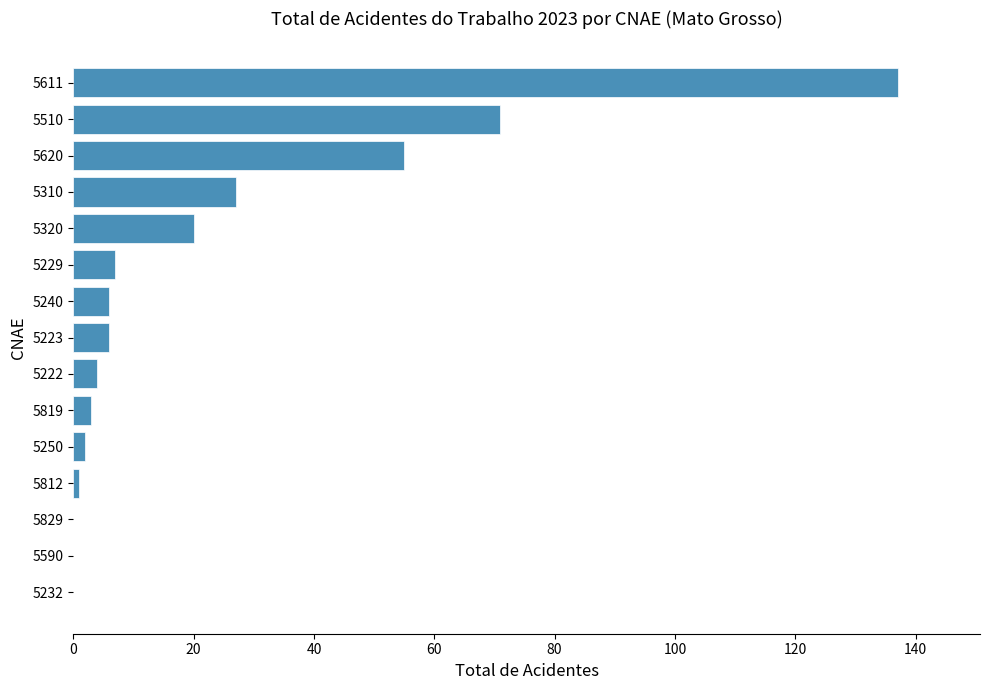

True or false: the data shows 25 at 5510.

False